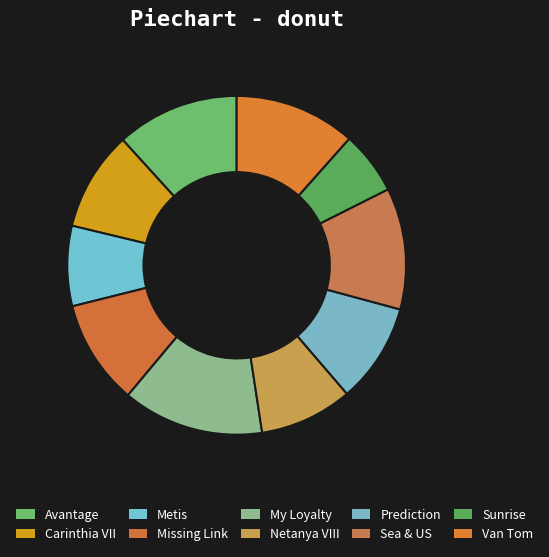

Approximately how many times larger is the value at Sea & US compared to Carinthia VII?

1.2